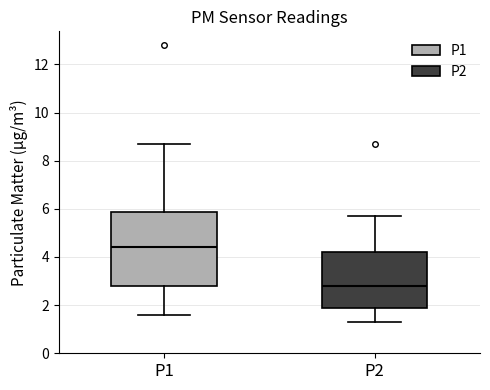

Where does the lower whisker of the box for P1 end on the y-axis? The values are not printed on the chart, so give them approximately, as read against the axis.

1.6